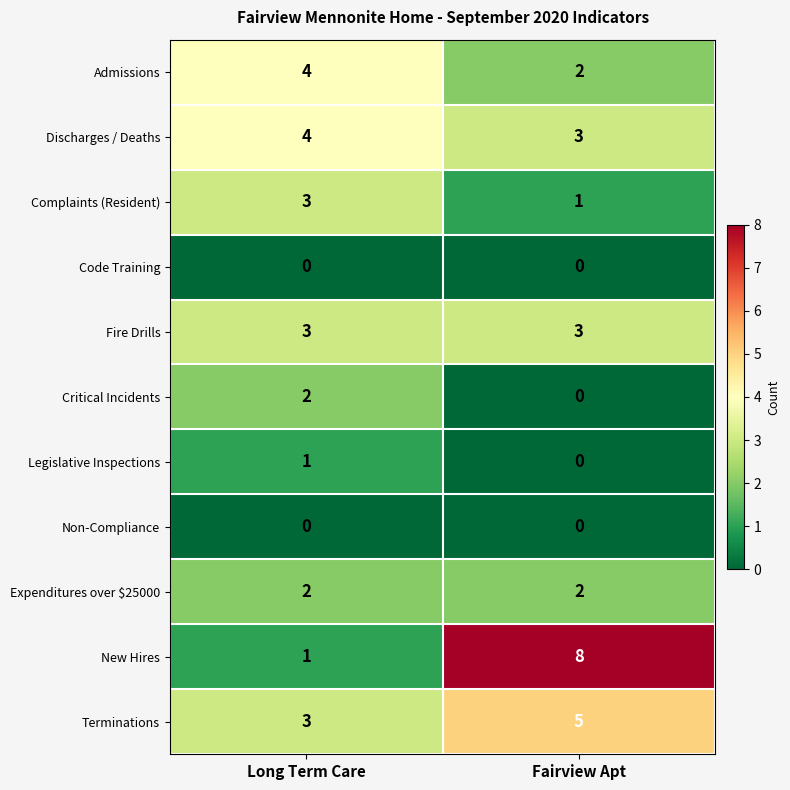

What is the maximum value for Fire Drills?

3